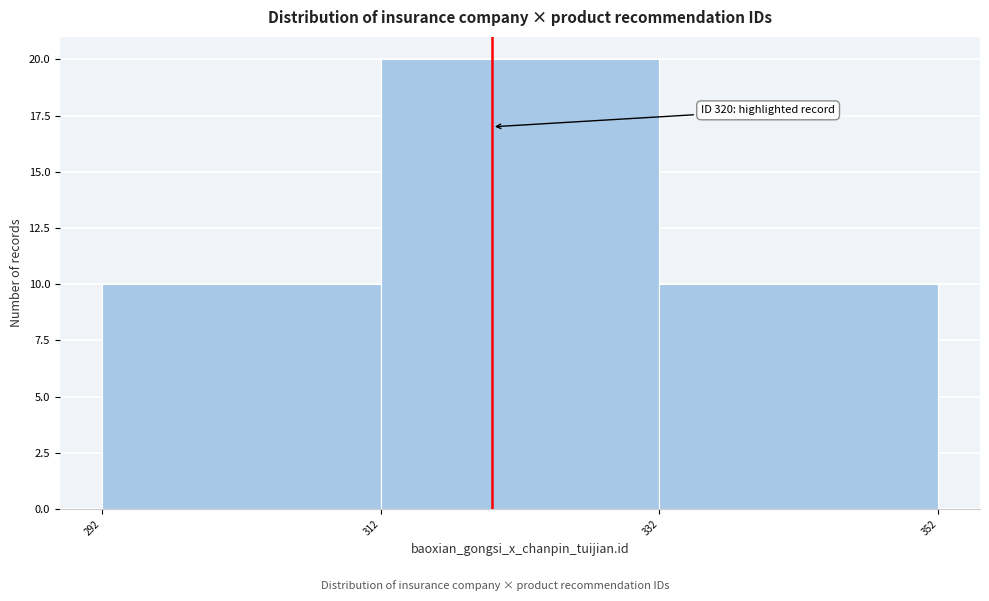

Over which range of the x-axis is the bar tallest?

312 to 332